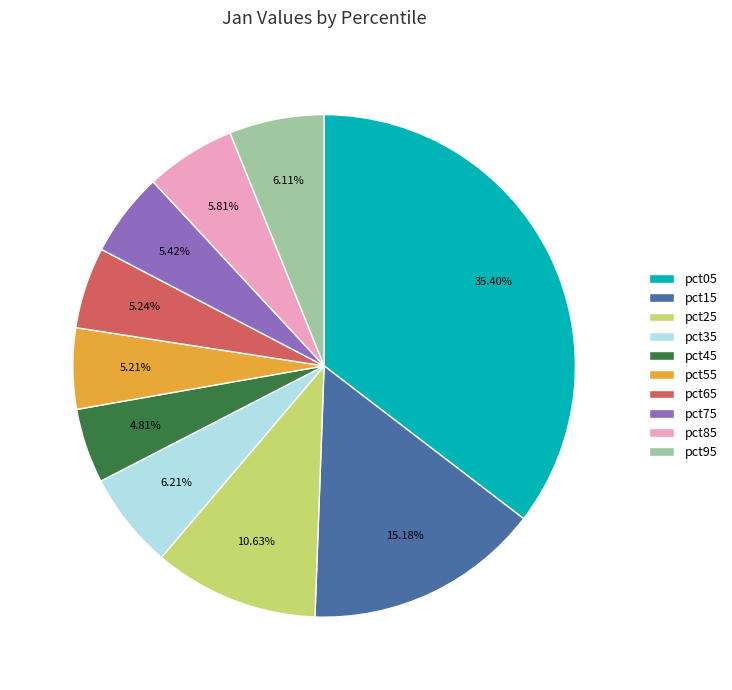

Is pct95 the majority of the pie?

No